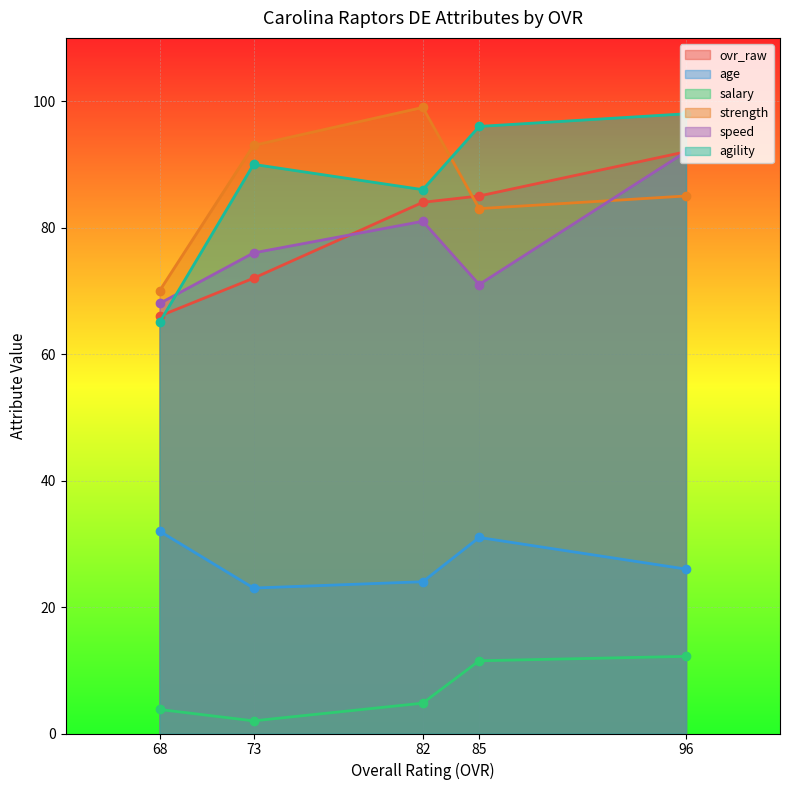

True or false: ovr_raw has a value of 66.0 at 68.

True